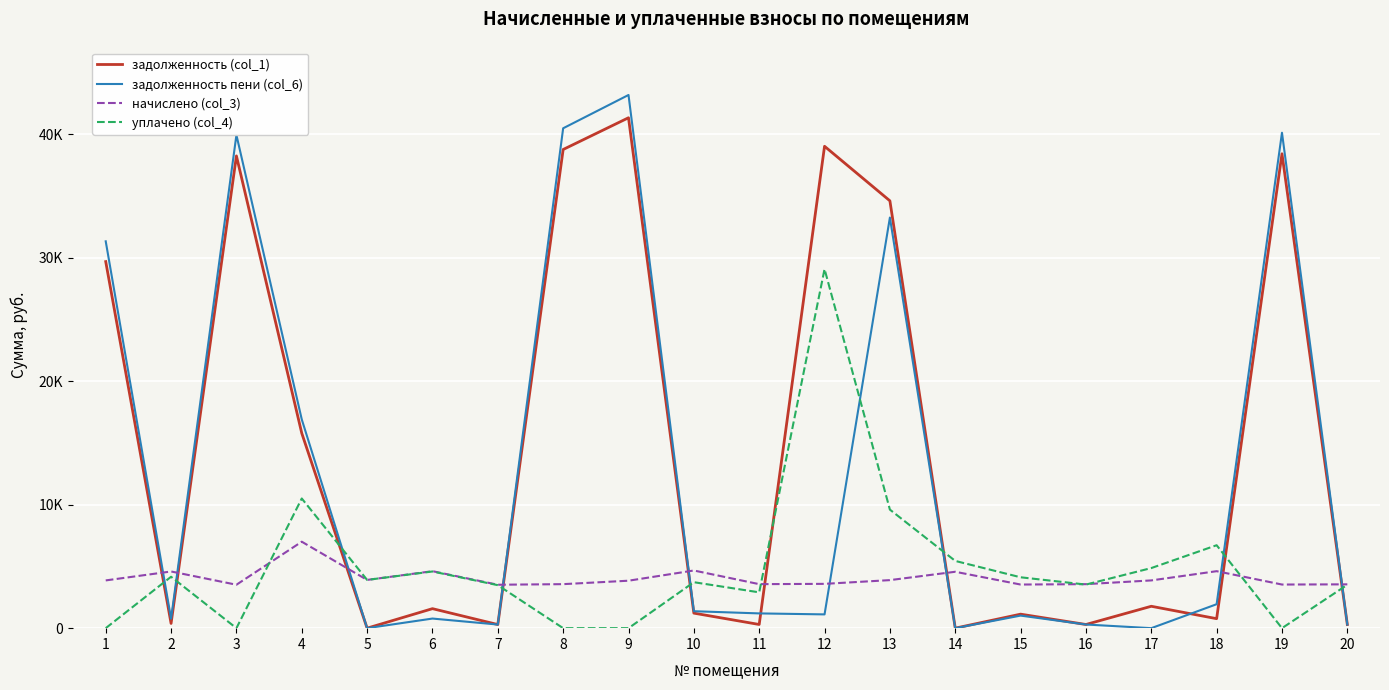

After their last crossing, which series has the higher values: уплачено (col_4) or задолженность пени (col_6)?

уплачено (col_4)